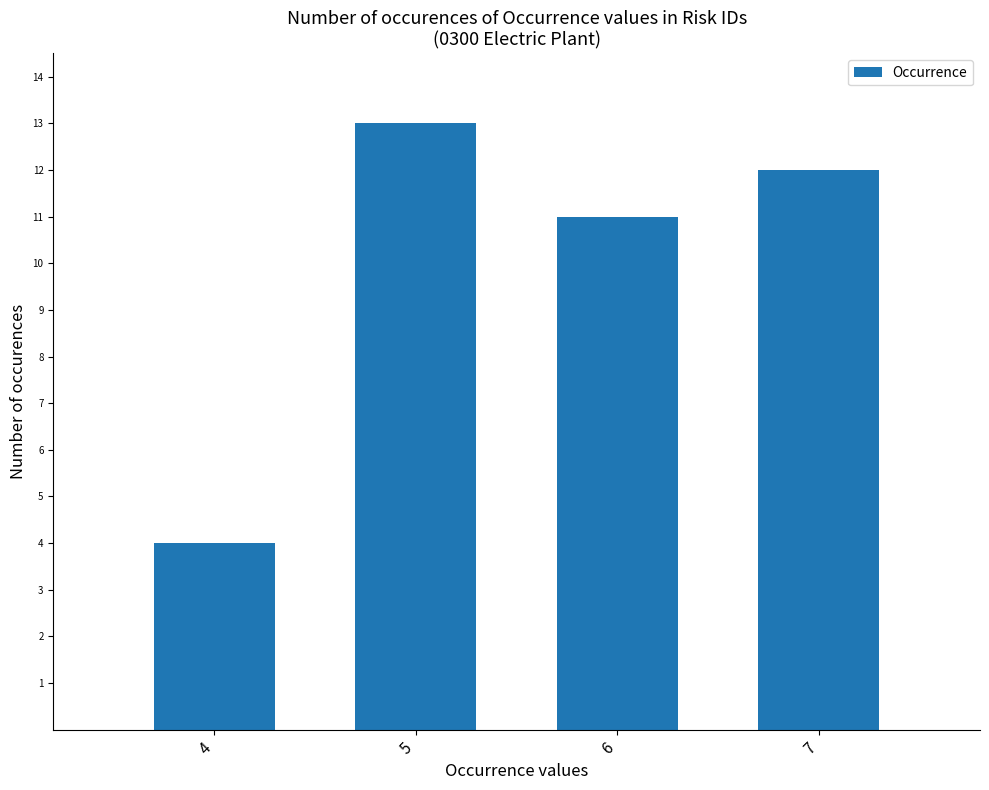

Count the values in the range 11 to 13.

3